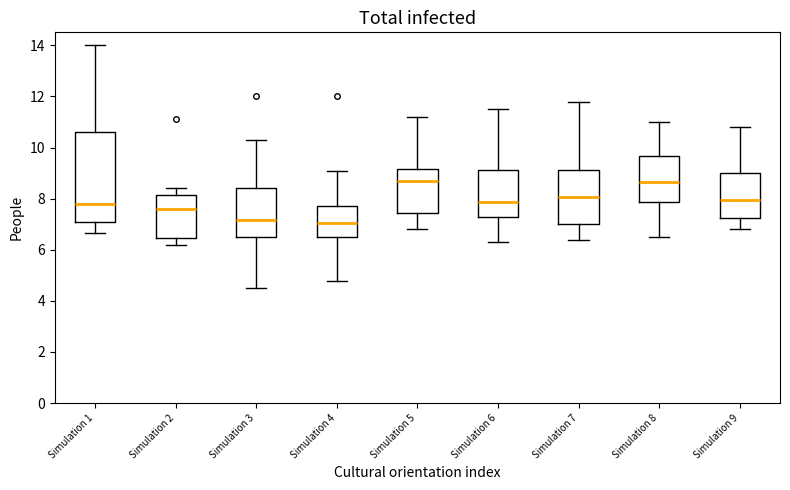

Where does the lower whisker of the box for Simulation 9 end on the y-axis? The values are not printed on the chart, so give them approximately, as read against the axis.

6.8